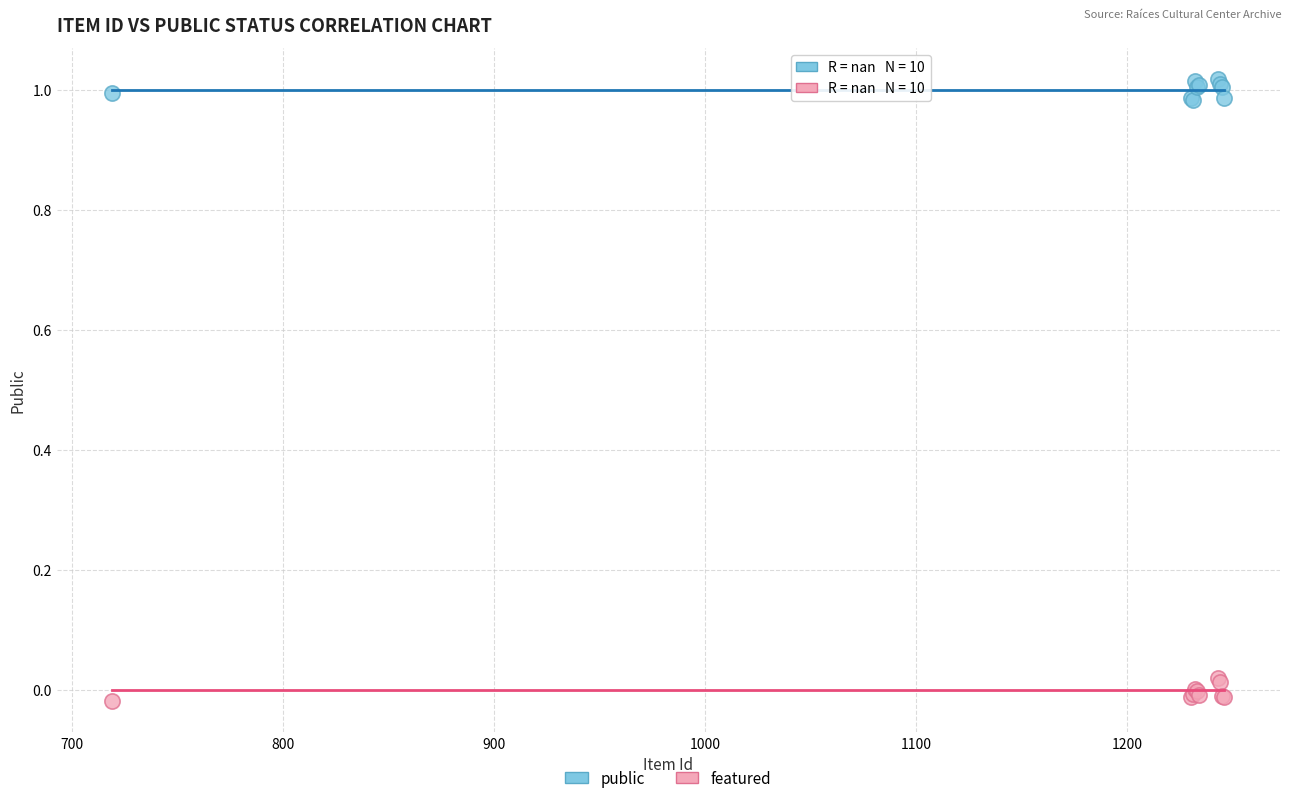

What is the X range (max minus min) for the scatter plot?

527.0